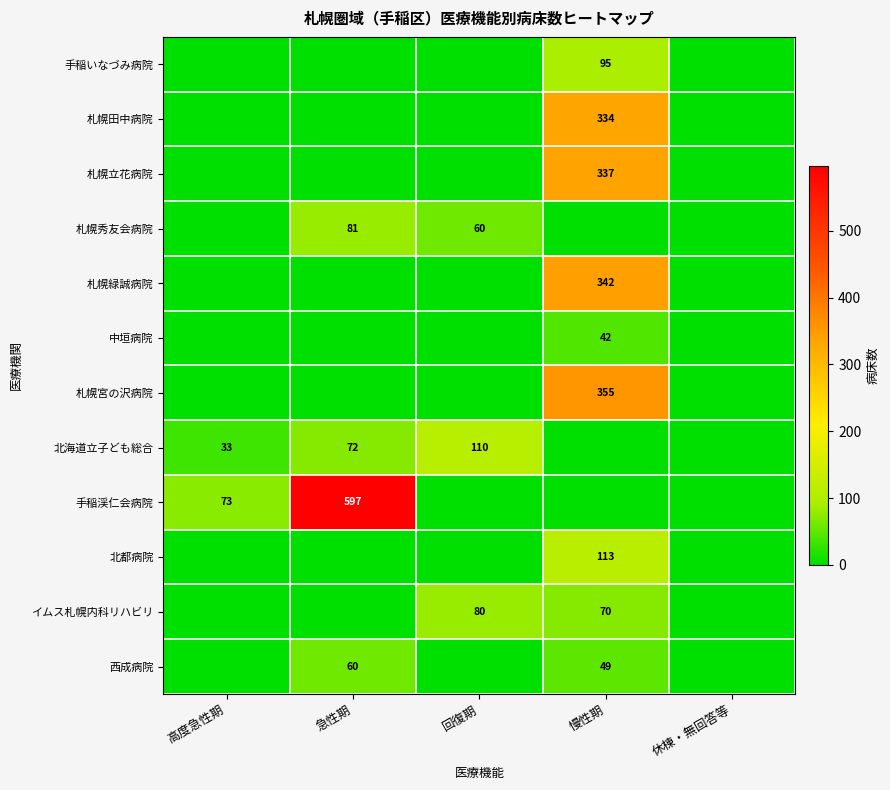

The 北都病院 series shows 79 at 慢性期. True or false?

False